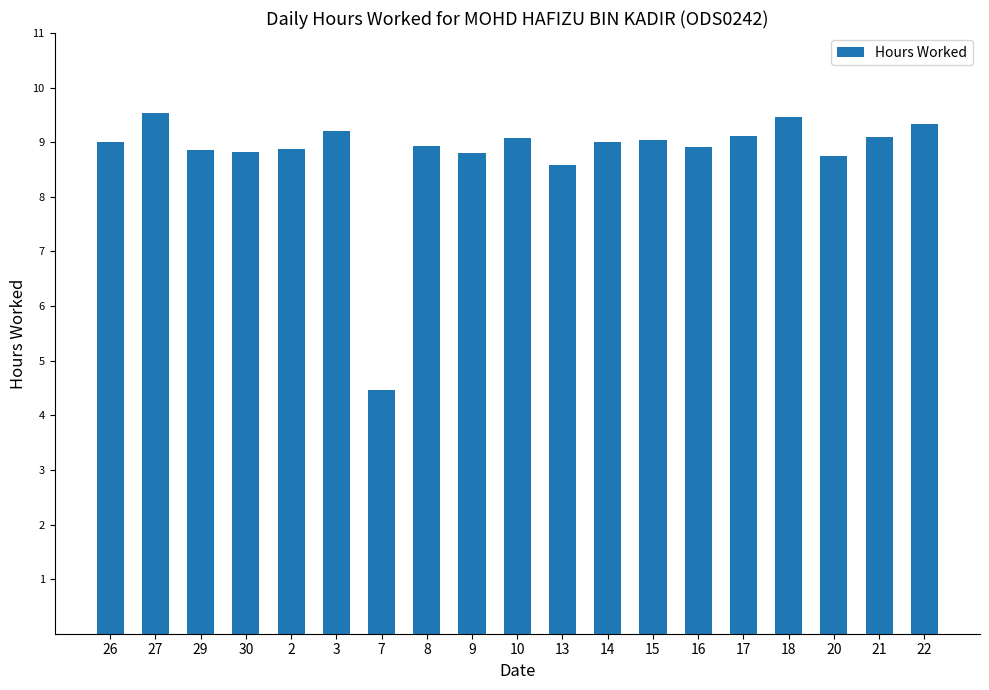

What is the value of the 6th bar from the left?

9.2